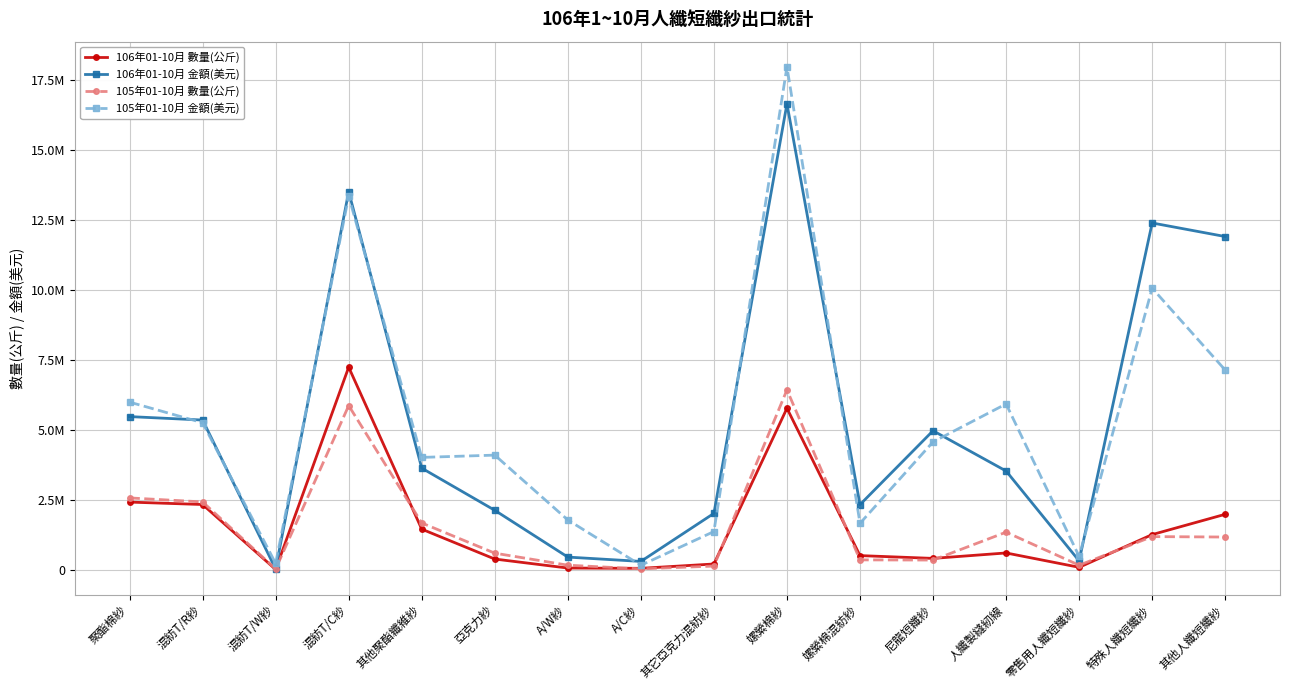

What is the difference between the second highest and second lowest values in the 106年01-10月 金額(美元) series?

13222300